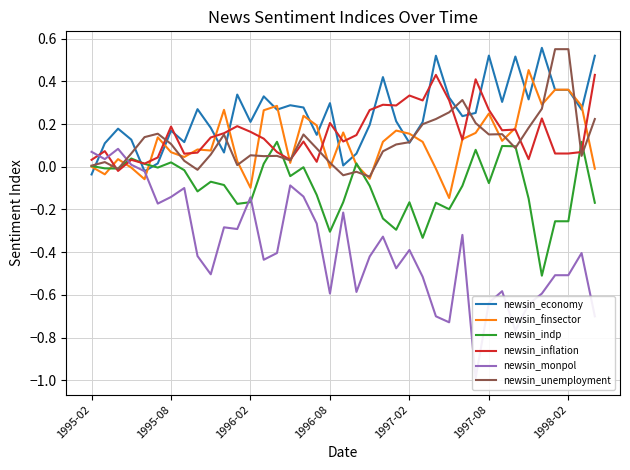

Rank the series at 26 from highest to lowest value.

newsin_economy, newsin_inflation, newsin_unemployment, newsin_finsector, newsin_indp, newsin_monpol